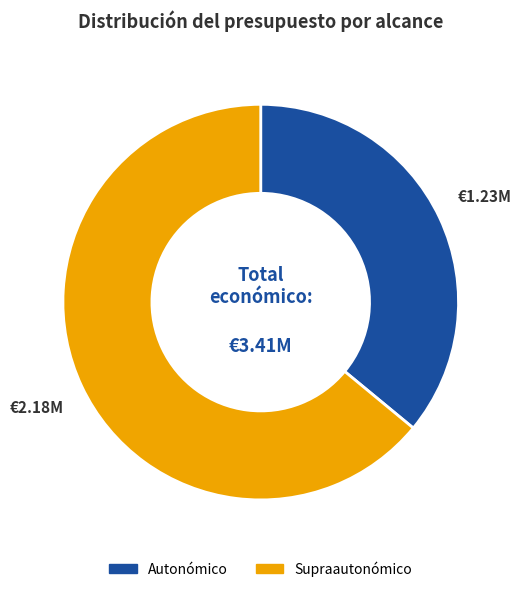

Is there a majority slice in this chart?

Yes